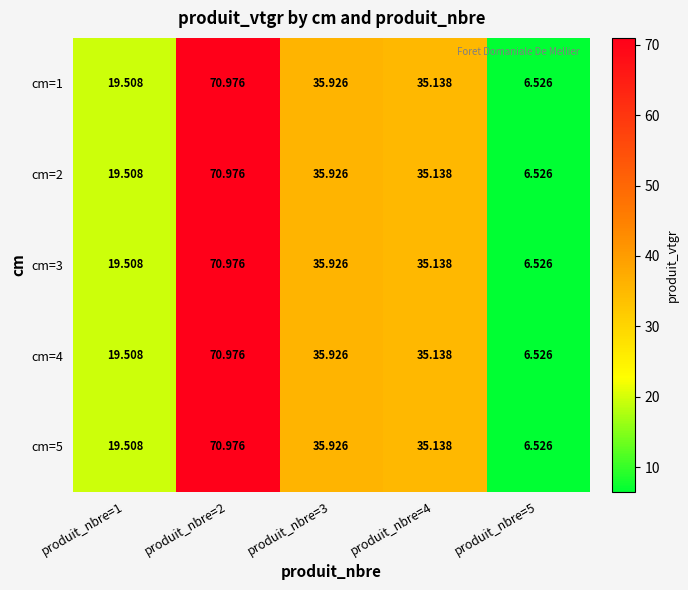

Count the number of data series in this chart.

5